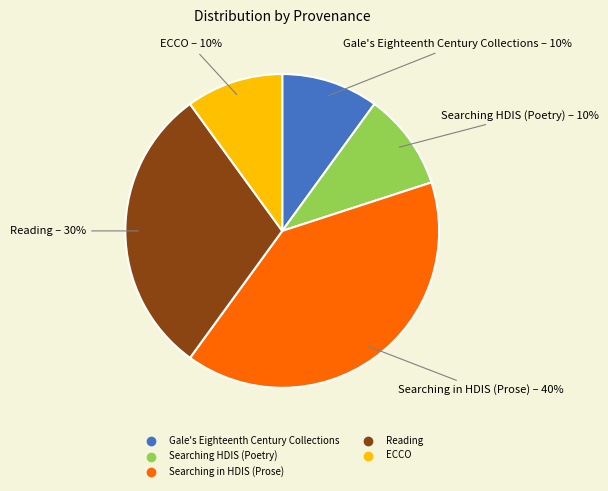

Is there any slice that represents more than half of the pie?

No